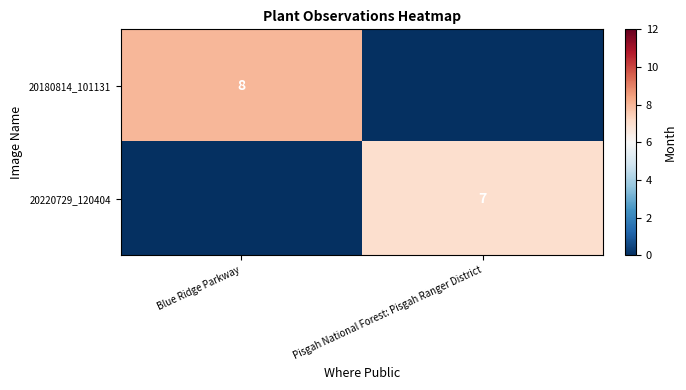

True or false: 20220729_120404 has a value of 7 at Pisgah National Forest: Pisgah Ranger District.

True